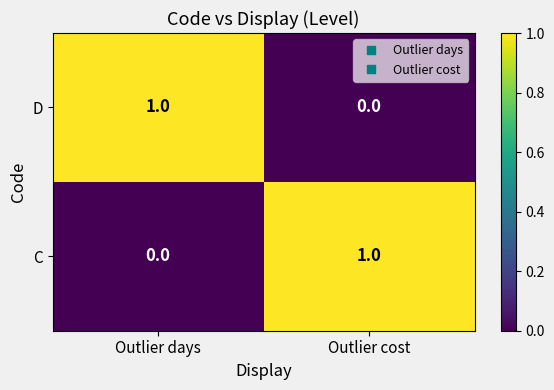

How many data points does each series have?

2